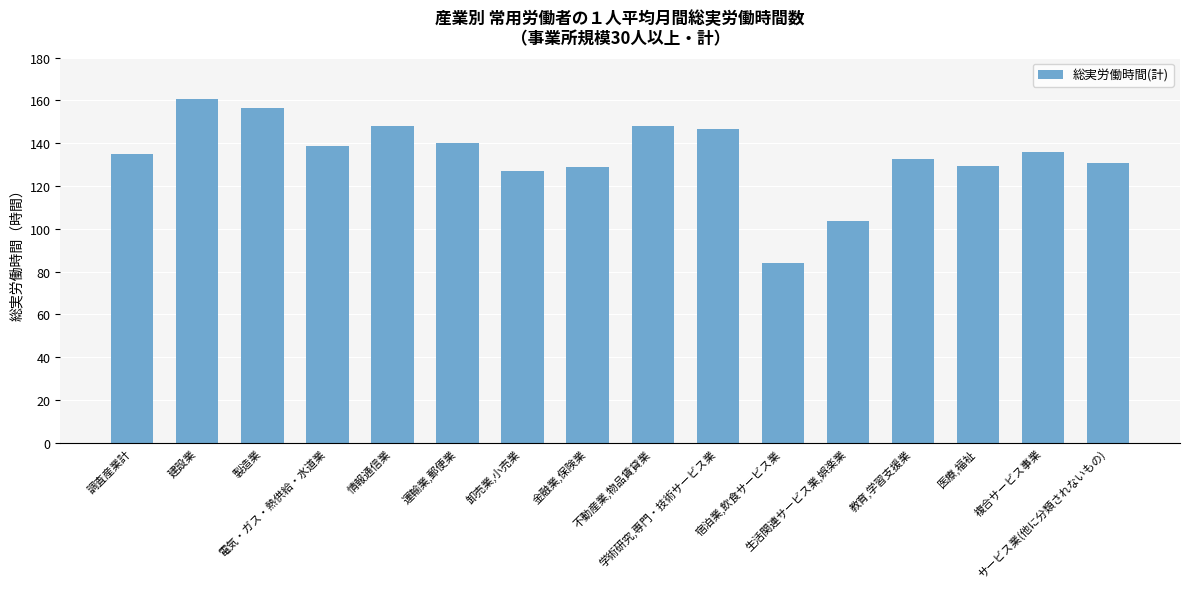

What is the change in value from 製造業 to 卸売業,小売業?

-29.3